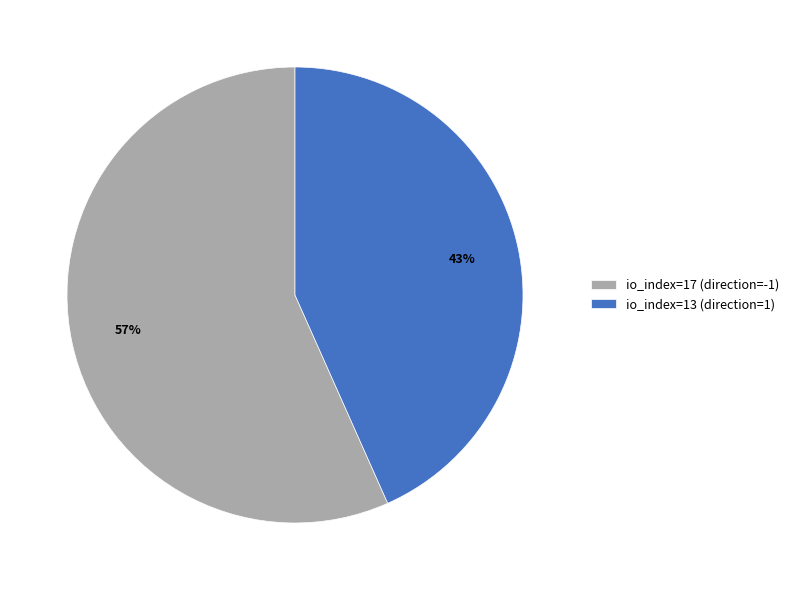

To the nearest percent, what is the combined percentage of io_index=13 (direction=1) and io_index=17 (direction=-1)?

100%